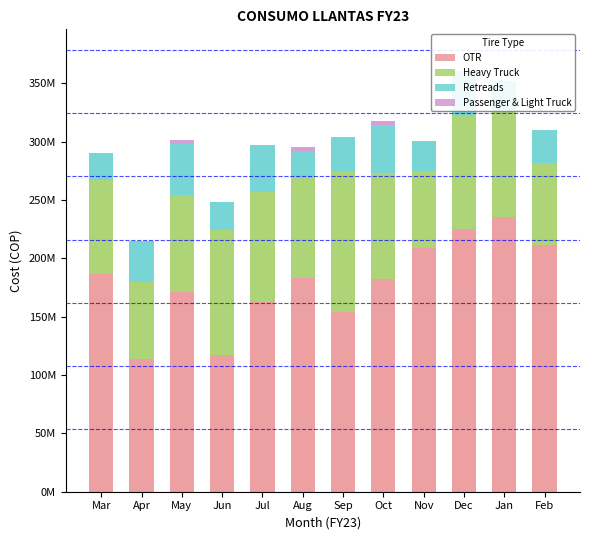

How many distinct data groups are displayed?

4